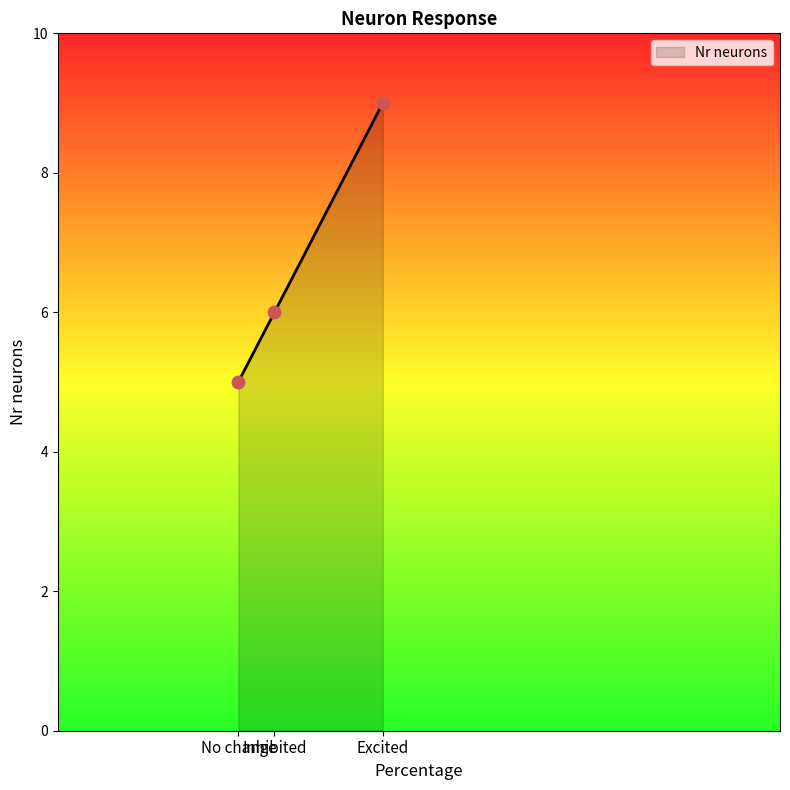

What is the change in value from Excited to No change?

-4